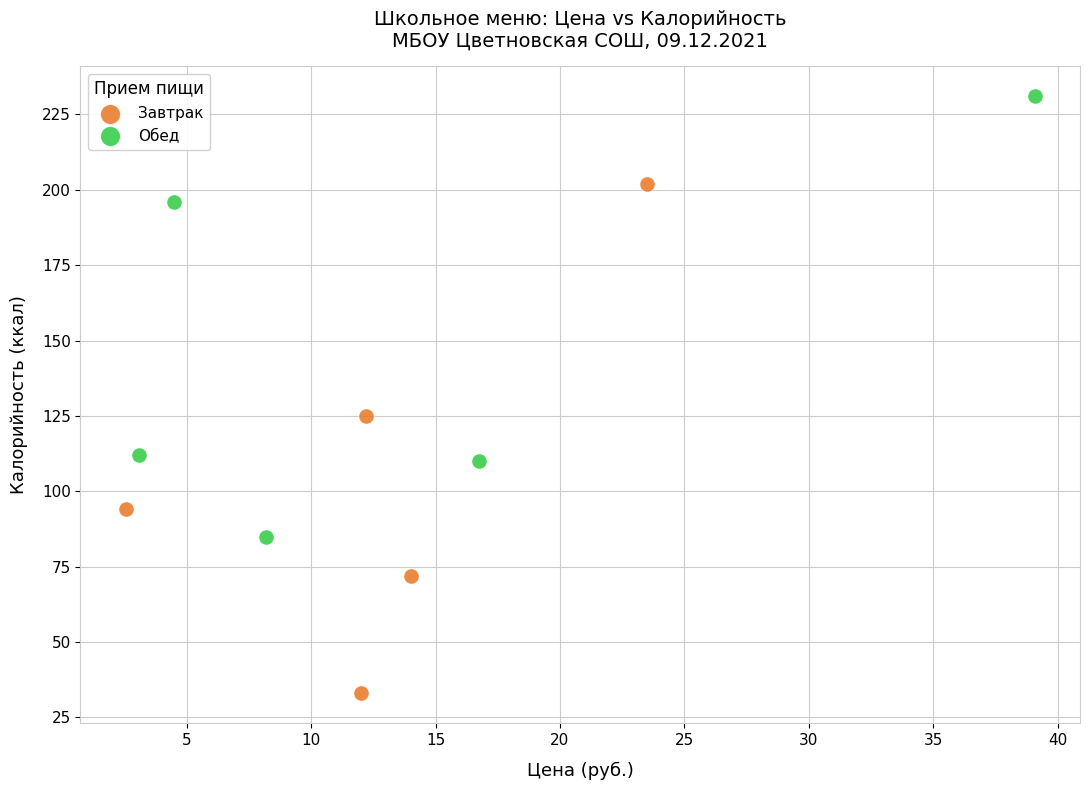

Which series reaches the minimum Y coordinate?

Завтрак